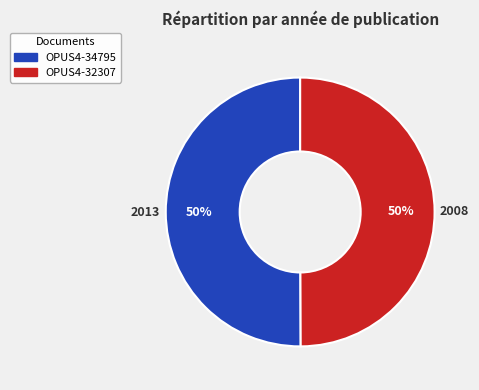

What percentage is the OPUS4-34795 slice, to the nearest percent?

50%